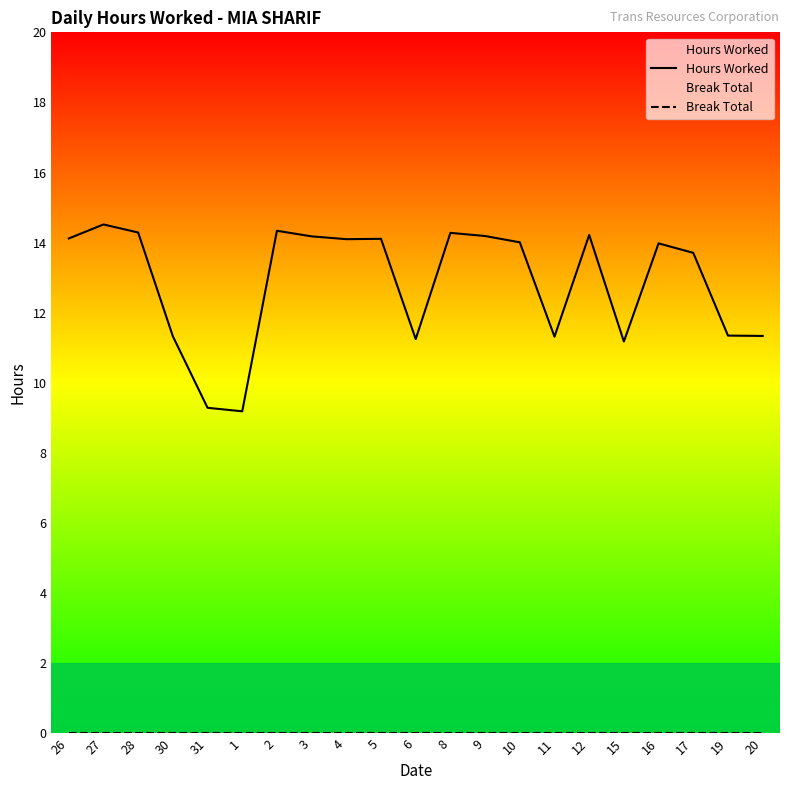

Reading left to right, transcribe all the data shown in this chart.

Hours Worked: 14.1	14.5	14.3	11.3	9.3	9.2	14.3	14.2	14.1	14.1	11.2	14.3	14.2	14.0	11.3	14.2	11.2	14.0	13.7	11.3	11.3
Break Total: 0.0	0.0	0.0	0.0	0.0	0.0	0.0	0.0	0.0	0.0	0.0	0.0	0.0	0.0	0.0	0.0	0.0	0.0	0.0	0.0	0.0